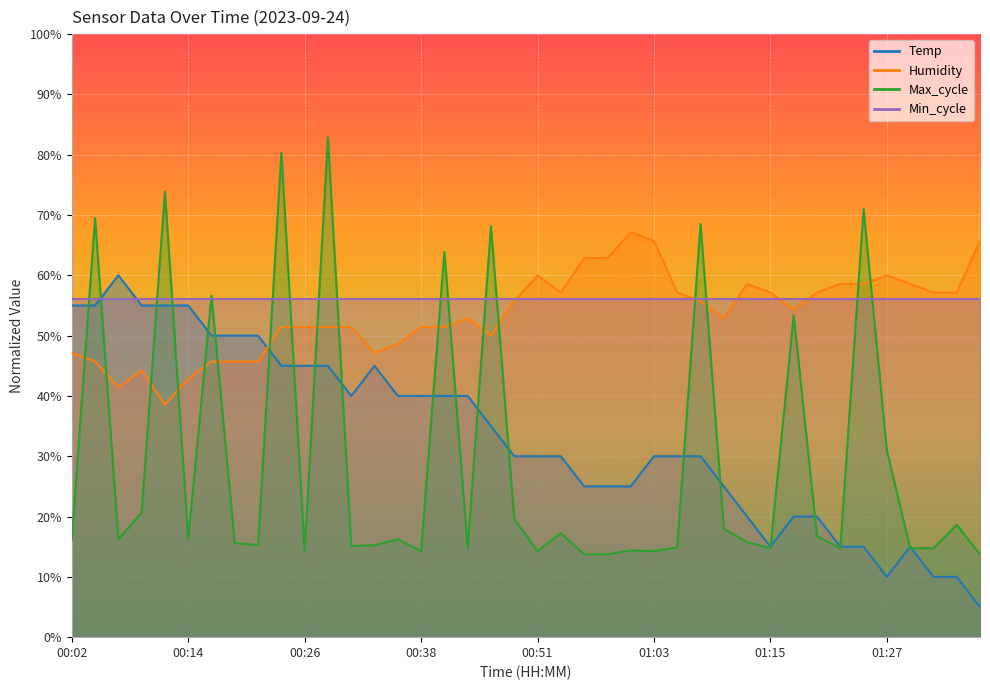

What position from the right is 01:27?

5